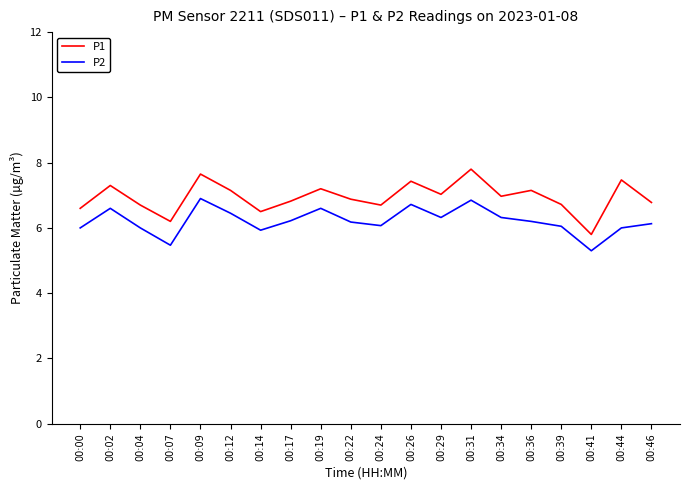

What is the difference between the second highest and second lowest values in the P2 series?

1.4